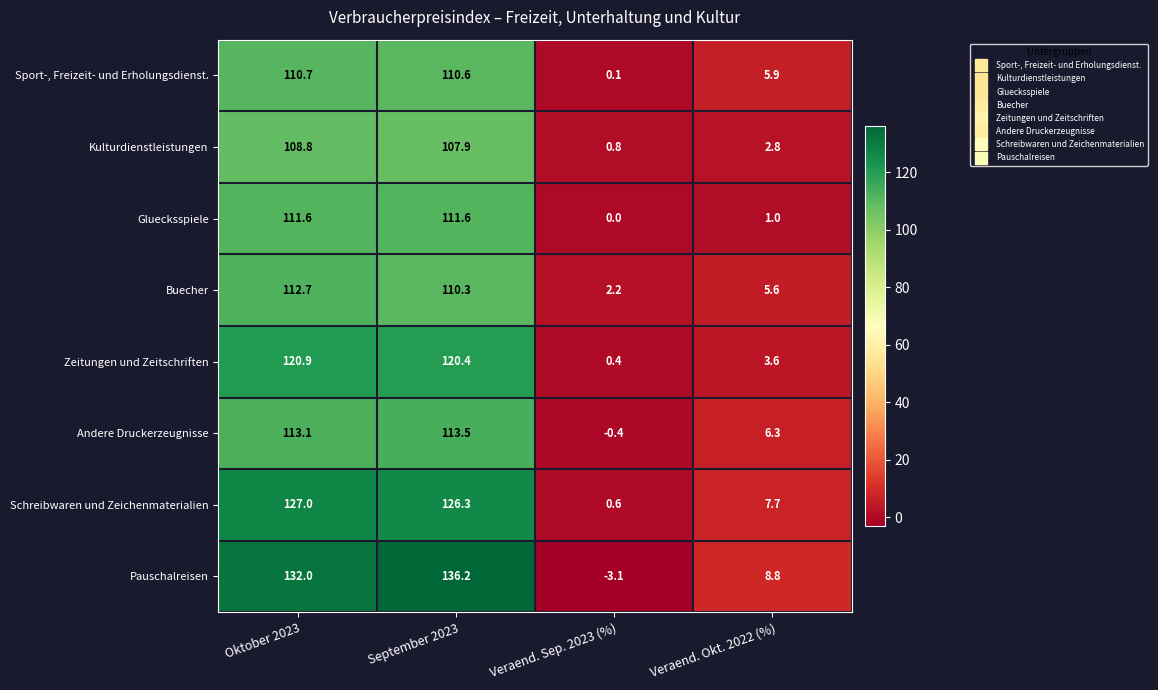

What is the difference between the maximum and second lowest values in the Schreibwaren und Zeichenmaterialien series?

119.3